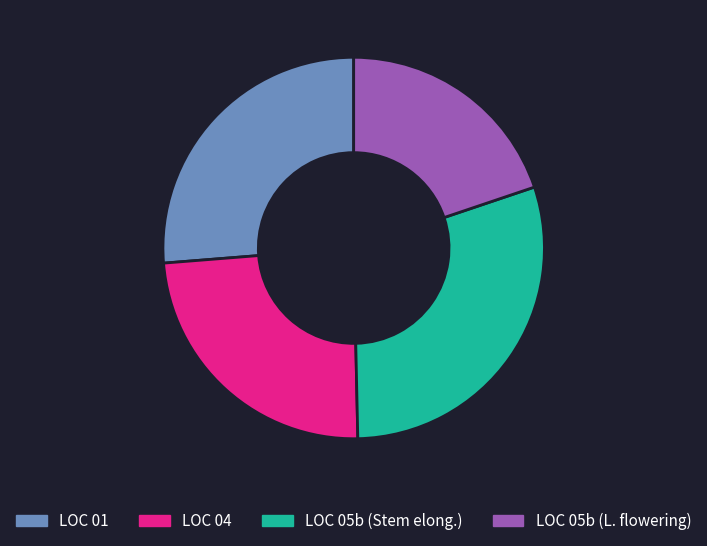

Rank the categories by value from highest to lowest.

LOC 05b (Stem elong.), LOC 01, LOC 04, LOC 05b (L. flowering)